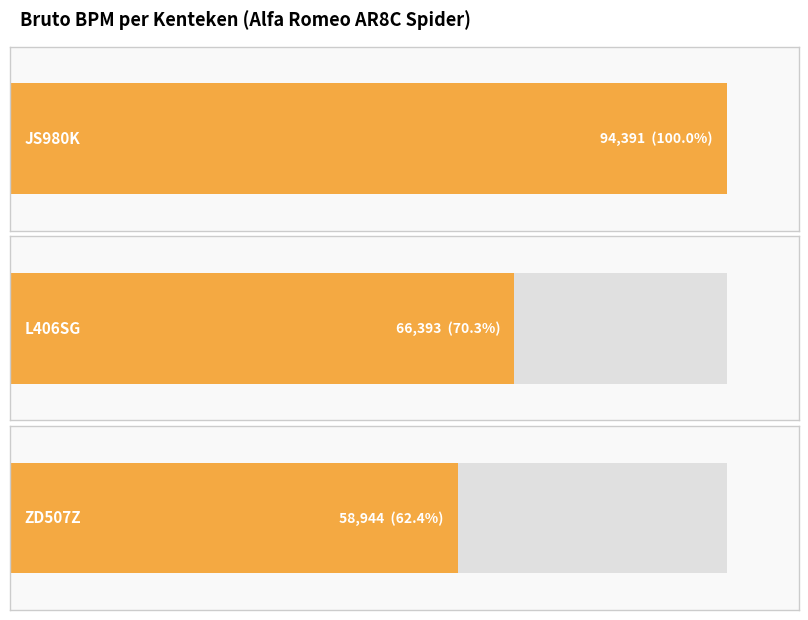

List the labels in order of value, largest first.

JS980K, L406SG, ZD507Z